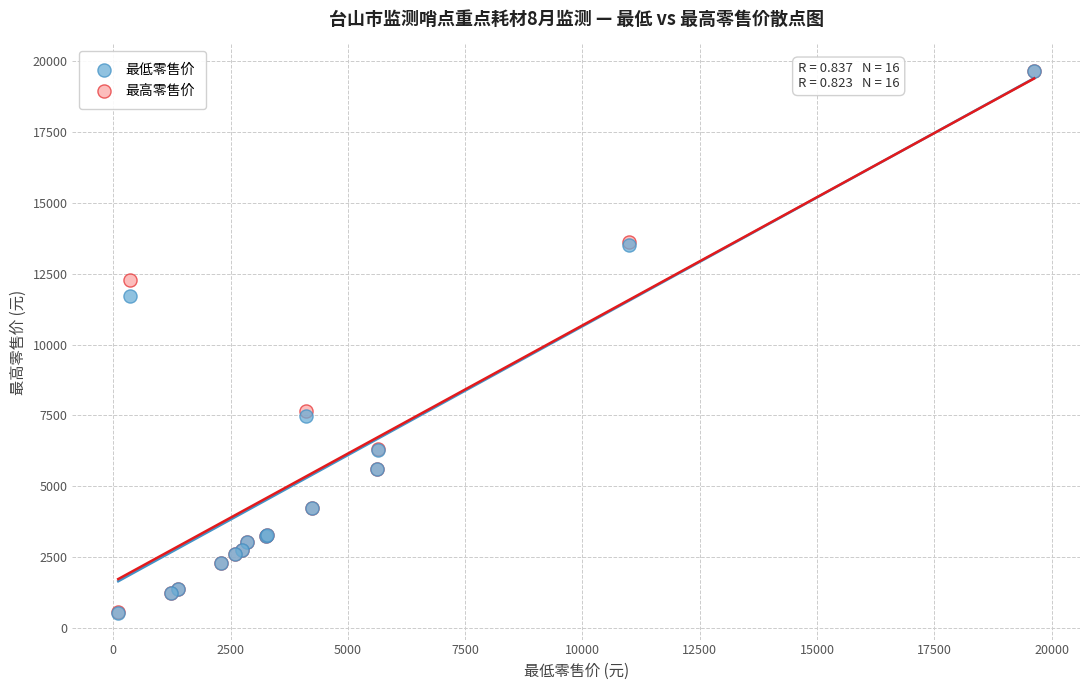

In the 最低零售价 series, what Y value is closest to 10089?

11700.0